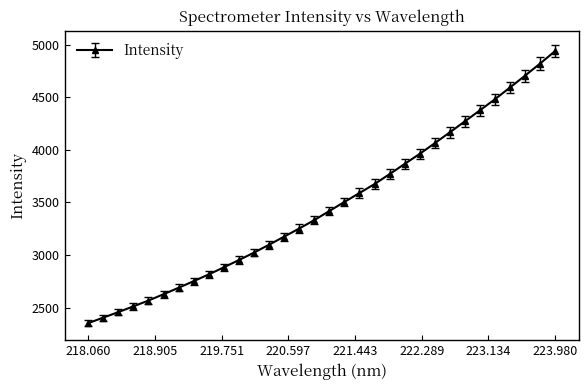

Does the chart have visible grid lines?

No